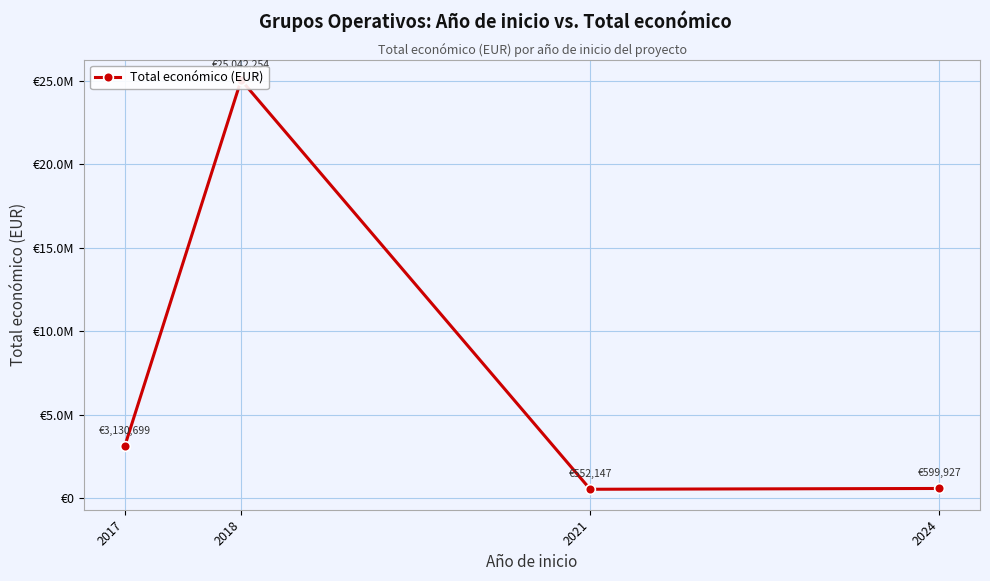

Where does the data first go above 3130699?

2018